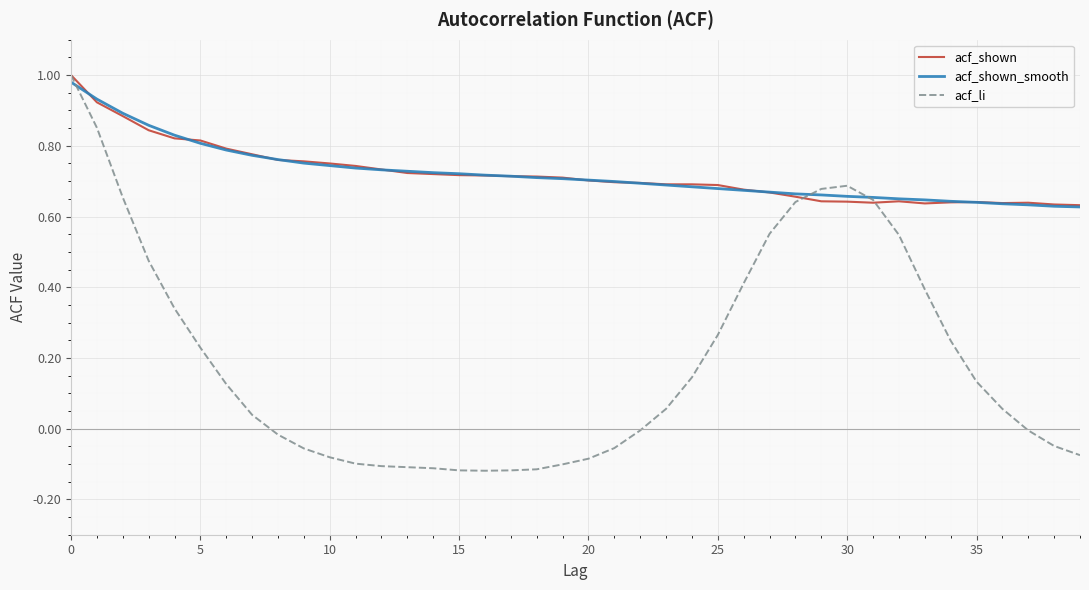

Which series has the widest spread of values?

acf_li